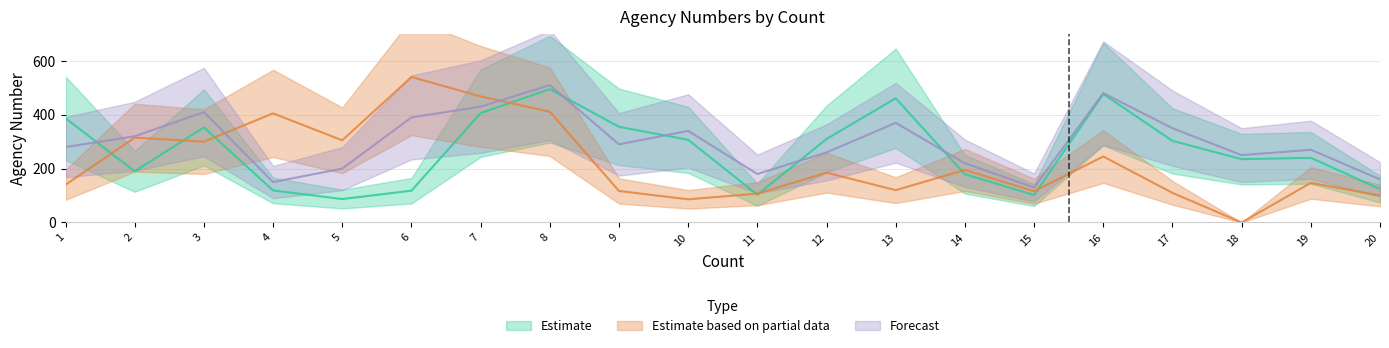

Reading right to left, what are all the values shown in this chart?

Estimate: 20=124	19=240	18=235	17=303	16=477	15=102	14=179	13=461	12=310	11=103	10=307	9=355	8=495	7=406	6=118	5=87	4=119	3=353	2=190	1=387
Estimate based on partial data: 20=100	19=147	18=0	17=110	16=245	15=116	14=195	13=120	12=185	11=107	10=86	9=117	8=411	7=468	6=540	5=305	4=405	3=300	2=315	1=140
Forecast: 20=160	19=270	18=250	17=350	16=480	15=130	14=220	13=370	12=260	11=180	10=340	9=290	8=510	7=430	6=390	5=200	4=150	3=410	2=320	1=280